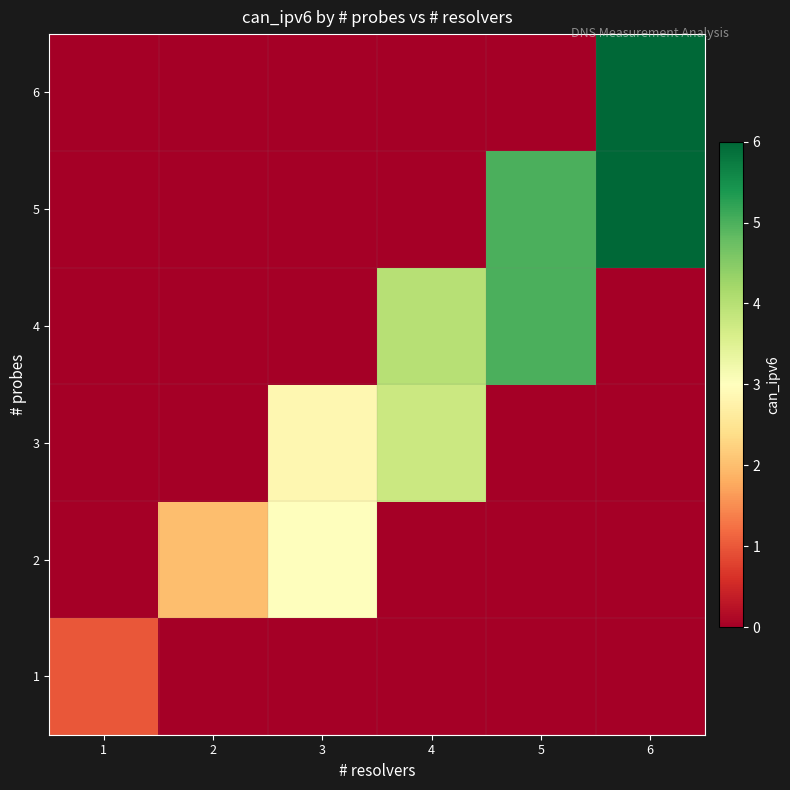

What is the greatest value displayed?

6.0